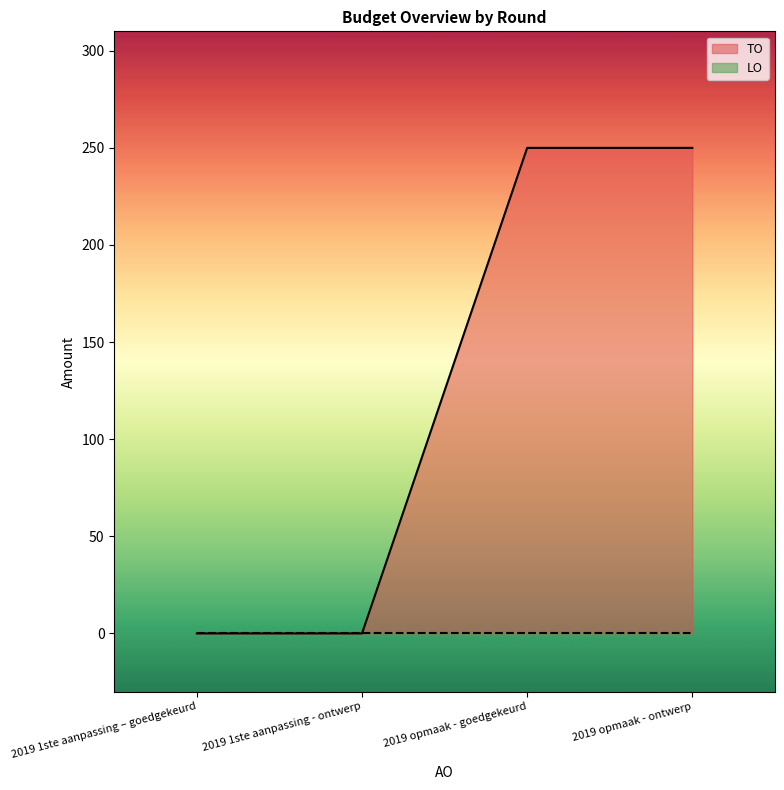

True or false: there are more than 1 points higher than both neighbors.

False